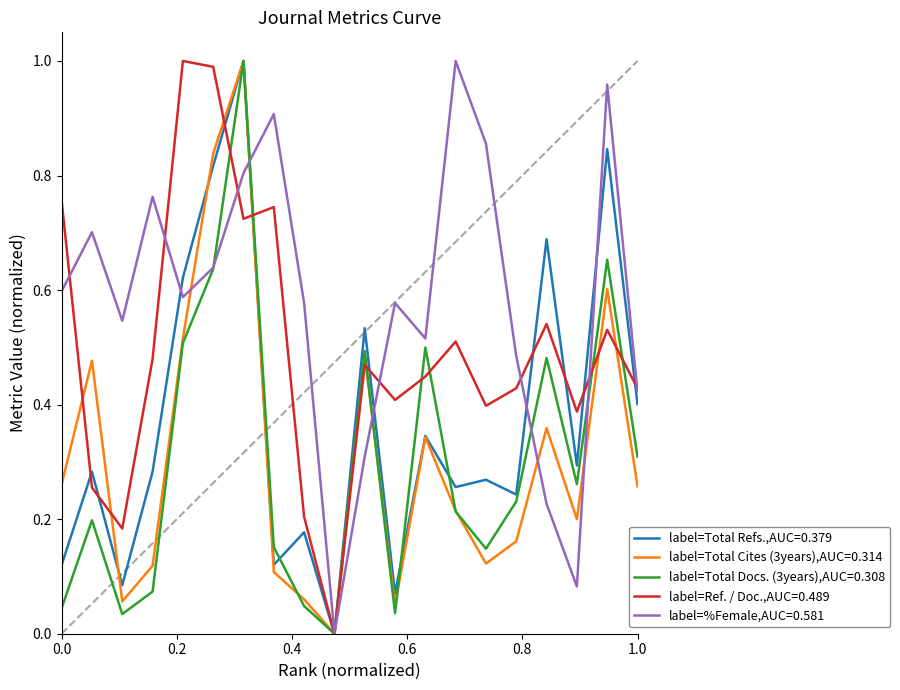

Which series has the widest spread of values?

Total Refs.